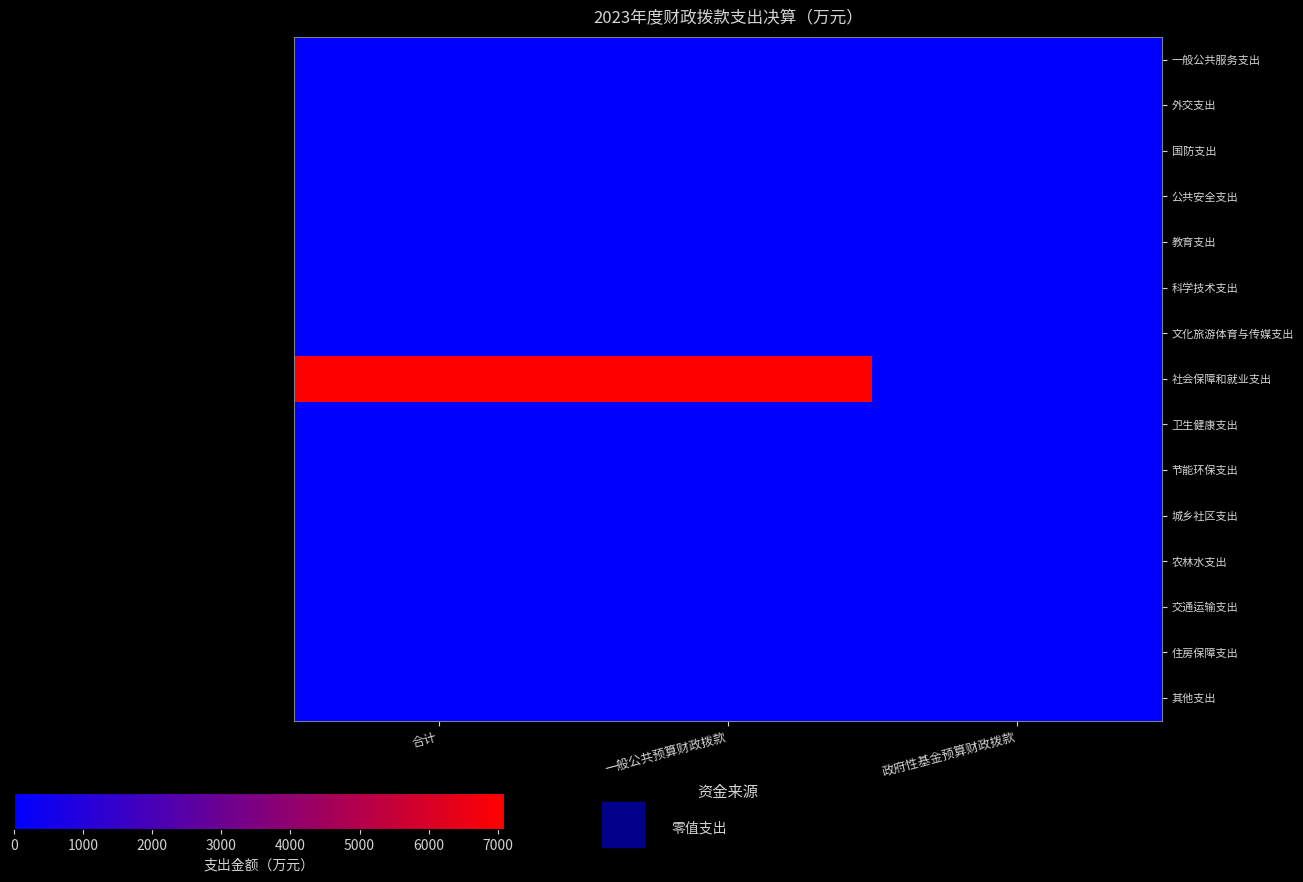

At which category does the chart reach its minimum across all series?

合计